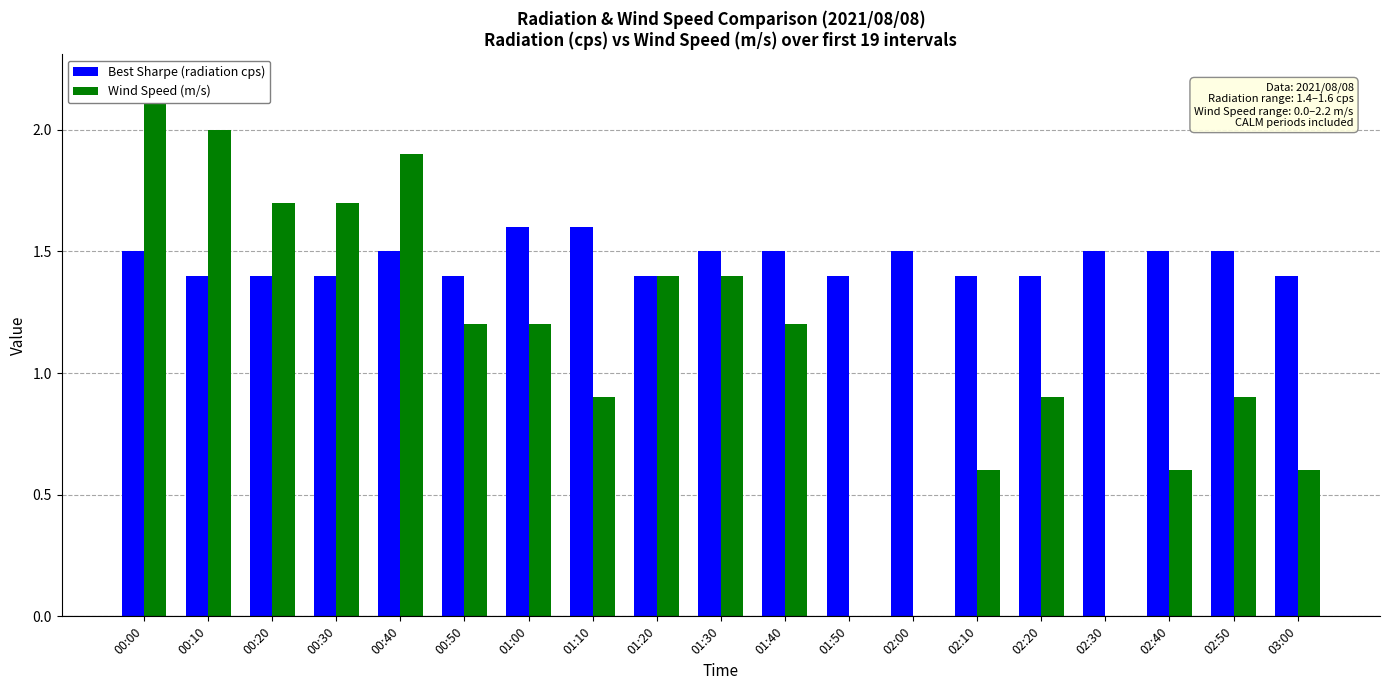

Which series has the largest range (max minus min)?

Wind Speed (m/s)